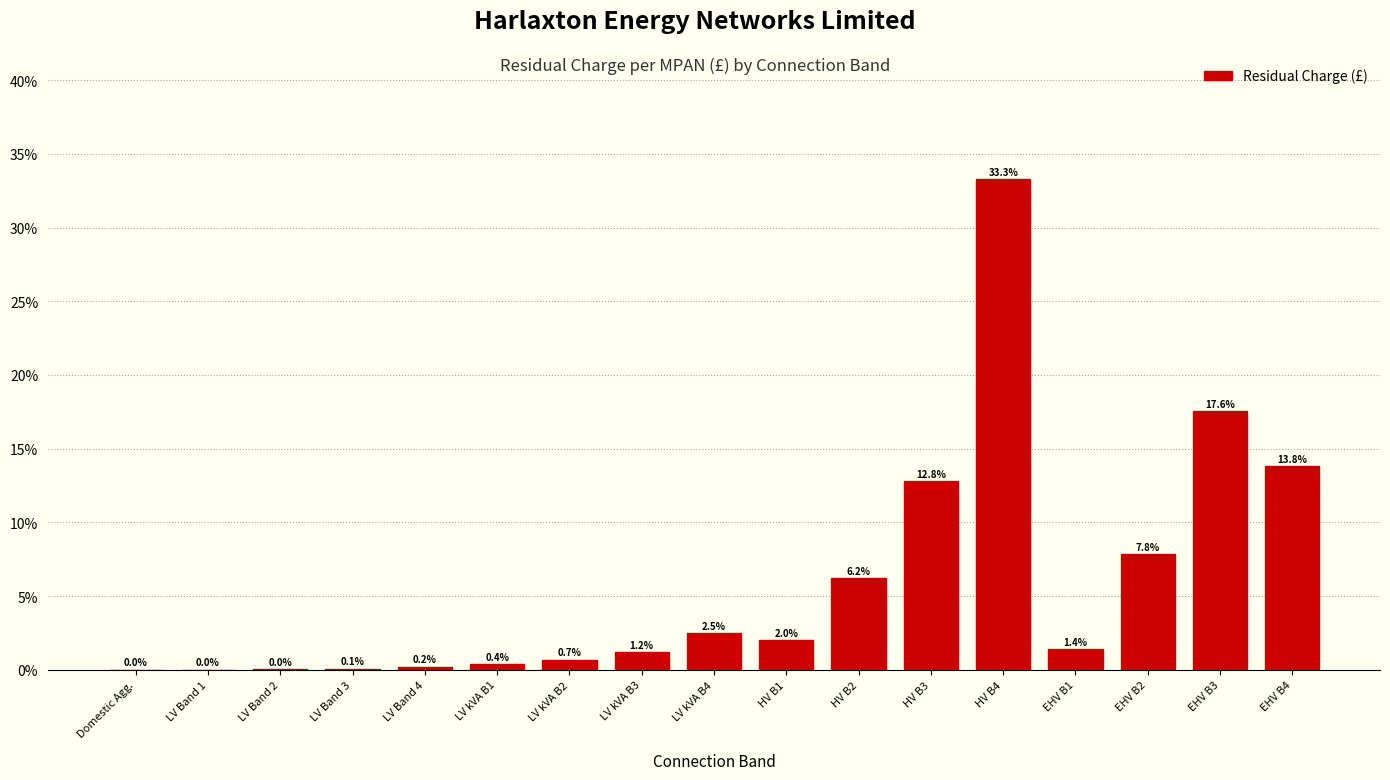

The chart shows a value of 0.7 at LV kVA B2. True or false?

True